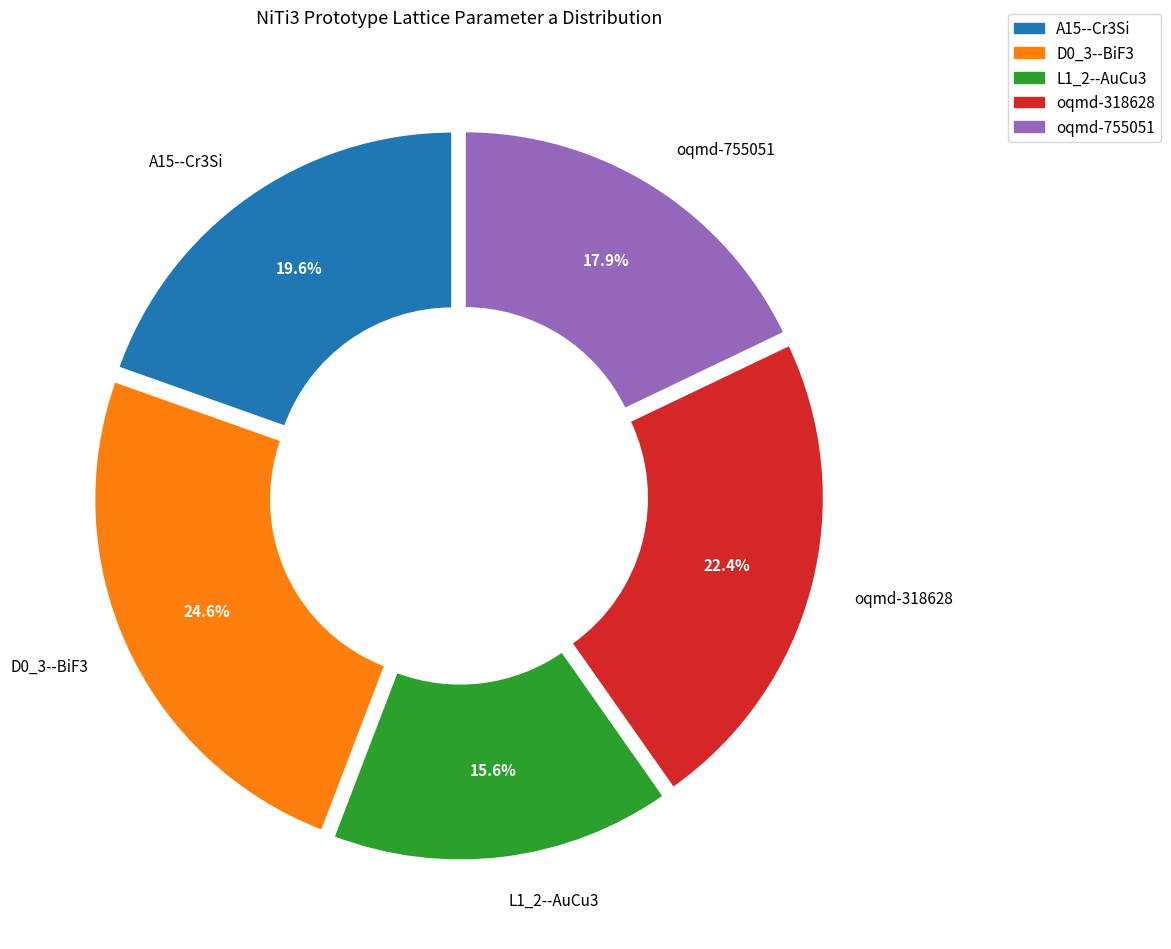

What percentage is the oqmd-755051 slice, to the nearest percent?

18%